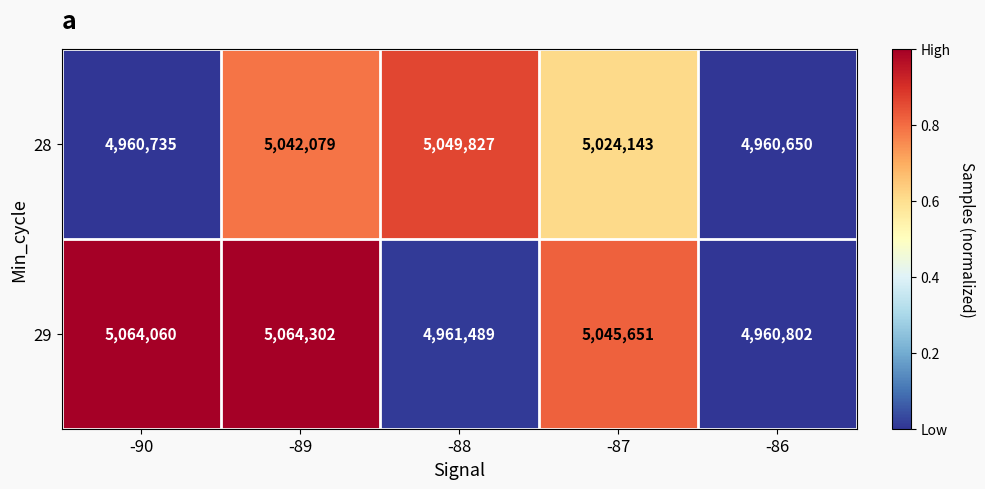

Between -90 and -86, which series saw the biggest shift?

29